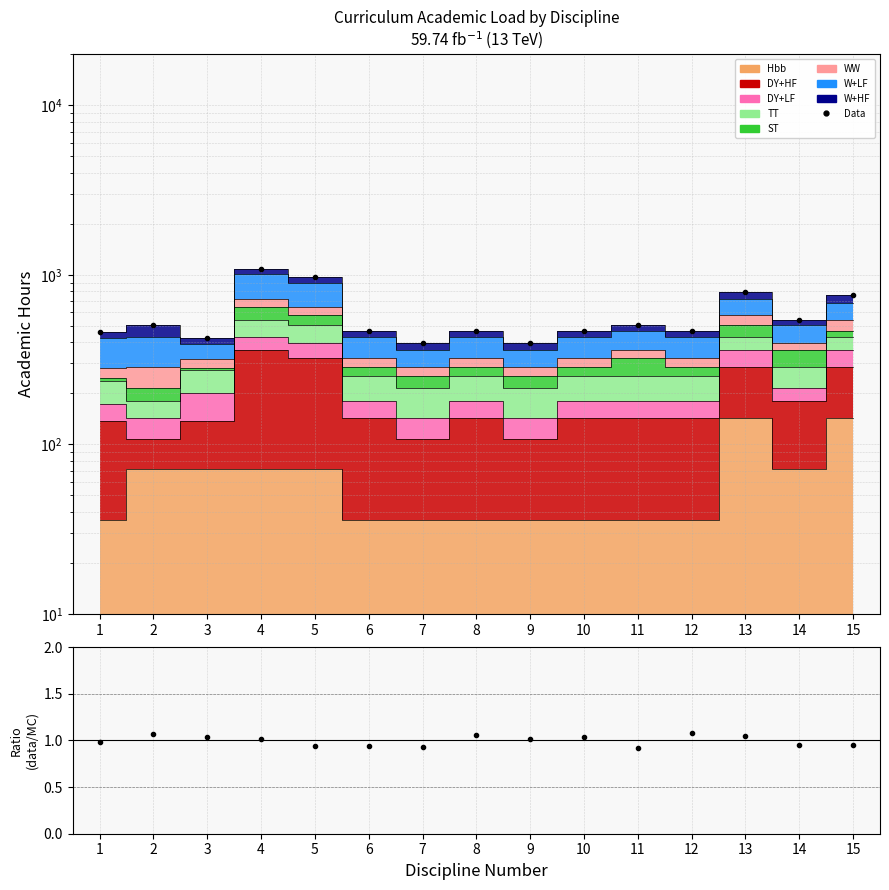

Rank the categories by value from highest to lowest.

4, 5, 13, 15, 14, 2, 11, 6, 8, 10, 12, 1, 3, 7, 9